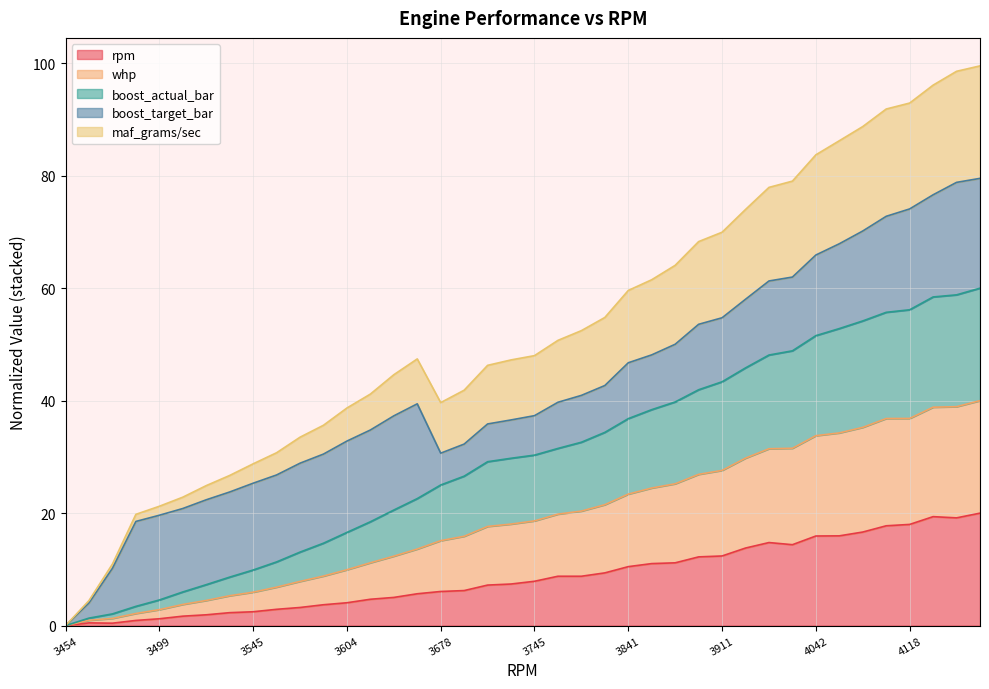

Is it true that rpm equals 12.9 at 3745?

False